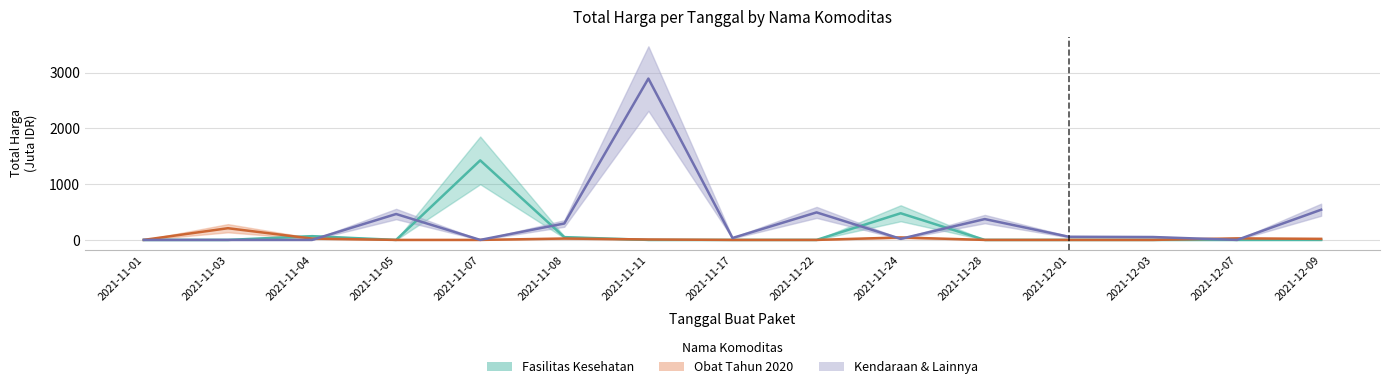

Reading right to left, transcribe all the data shown in this chart.

Fasilitas Kesehatan: 2021-12-09=0.0	2021-12-07=0.0	2021-12-03=0.0	2021-12-01=0.0	2021-11-28=0.0	2021-11-24=477.6	2021-11-22=0.0	2021-11-17=0.0	2021-11-11=0.0	2021-11-08=49.7	2021-11-07=1425.9	2021-11-05=0.0	2021-11-04=66.4	2021-11-03=0.0	2021-11-01=0.0
Obat Tahun 2020: 2021-12-09=18.9	2021-12-07=27.4	2021-12-03=0.0	2021-12-01=0.0	2021-11-28=0.0	2021-11-24=43.9	2021-11-22=0.0	2021-11-17=0.0	2021-11-11=7.4	2021-11-08=24.7	2021-11-07=0.0	2021-11-05=0.0	2021-11-04=23.7	2021-11-03=209.6	2021-11-01=0.3
Kendaraan & Lainnya: 2021-12-09=541.1	2021-12-07=0.0	2021-12-03=51.6	2021-12-01=56.2	2021-11-28=373.4	2021-11-24=19.2	2021-11-22=493.0	2021-11-17=34.3	2021-11-11=2892.1	2021-11-08=294.0	2021-11-07=0.0	2021-11-05=464.0	2021-11-04=0.0	2021-11-03=0.0	2021-11-01=0.0